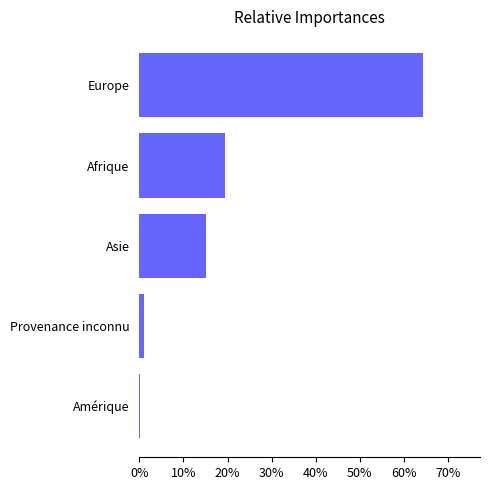

What is the greatest value displayed?

64.4